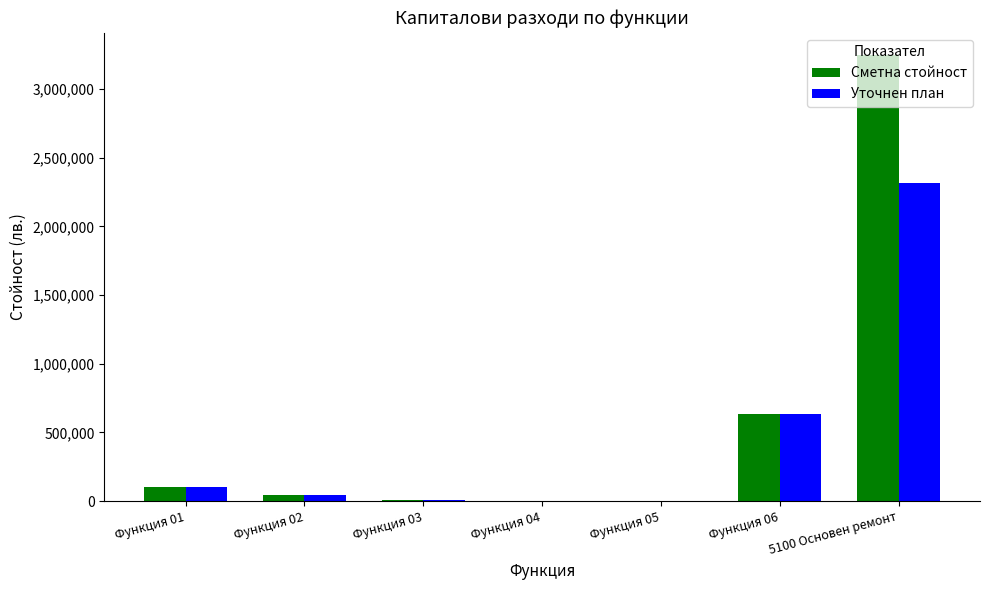

How many series are shown in this chart?

2